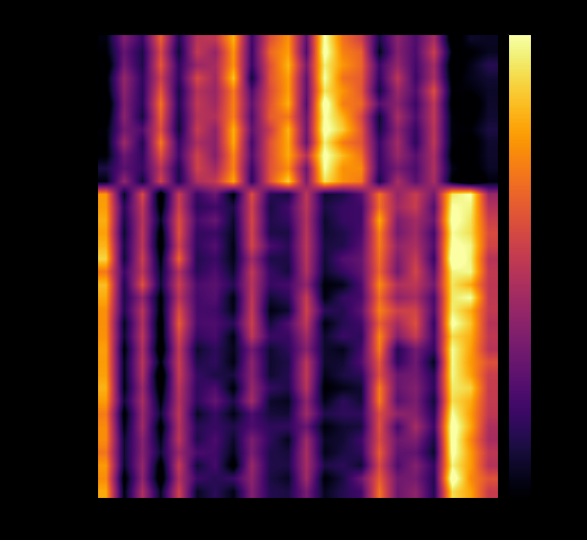

What is the smallest value displayed?

-69.7